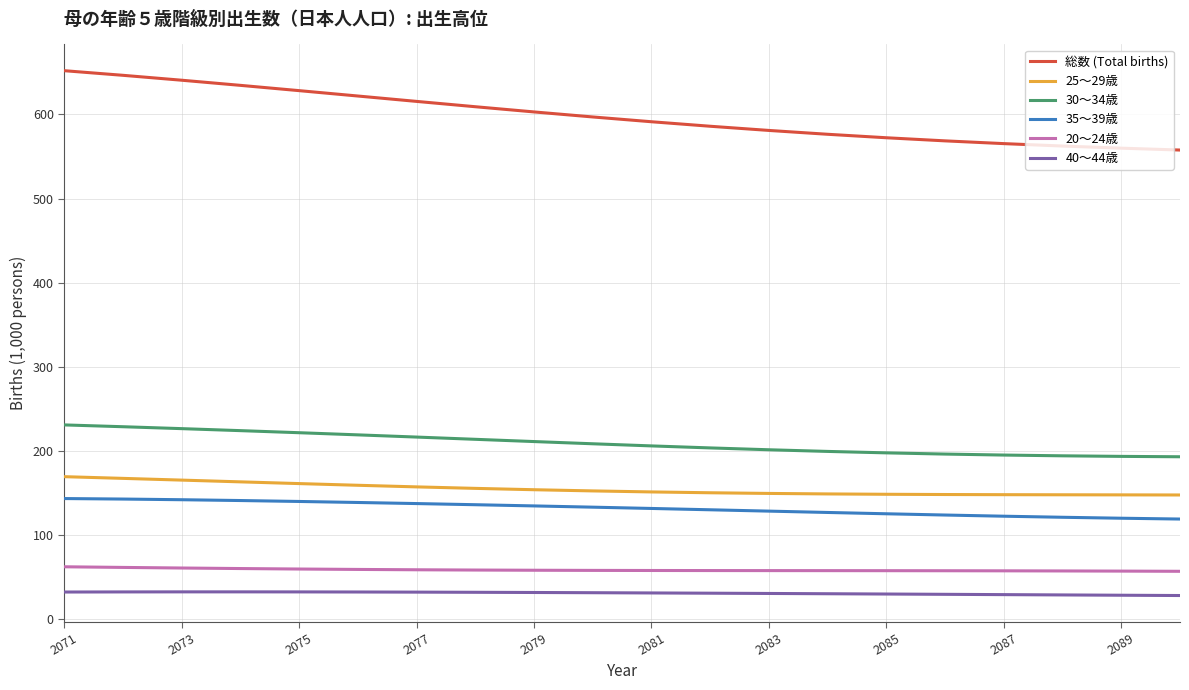

Which series has the widest spread of values?

総数 (Total births)